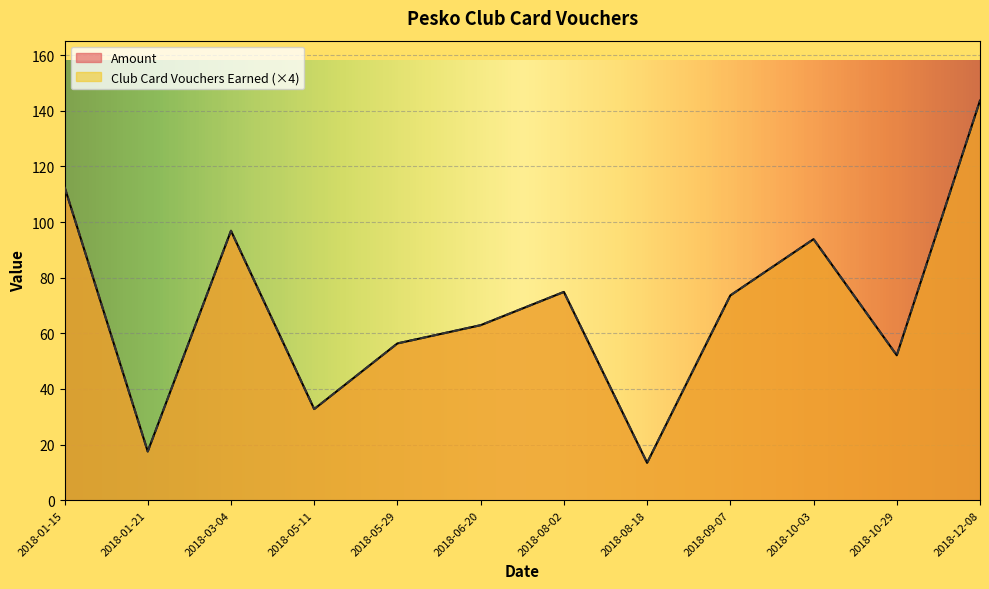

What is the label of the 8th point from the left?

2018-08-18